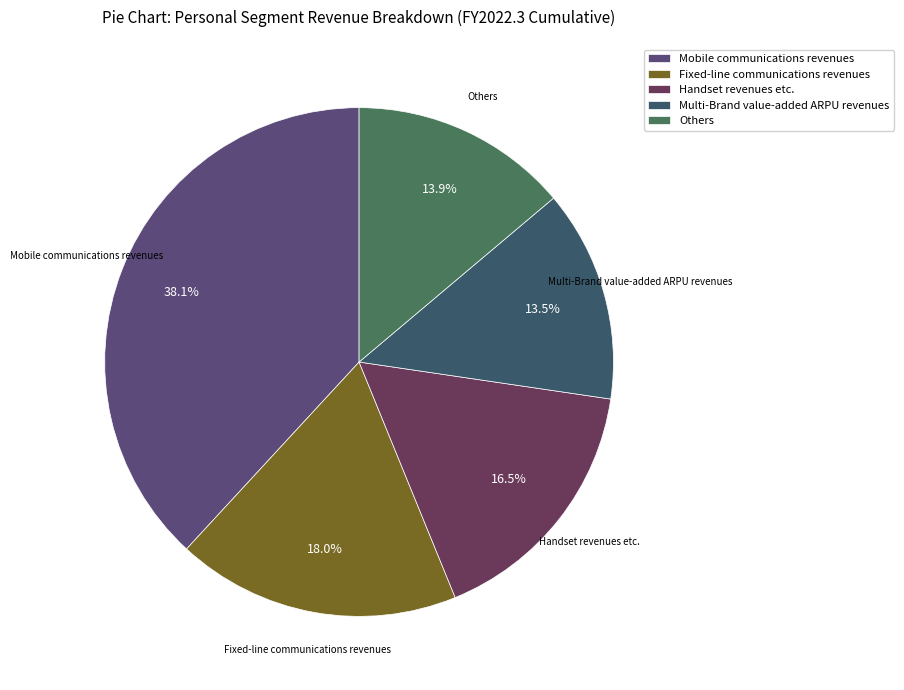

To the nearest percent, what is the average slice percentage?

20%